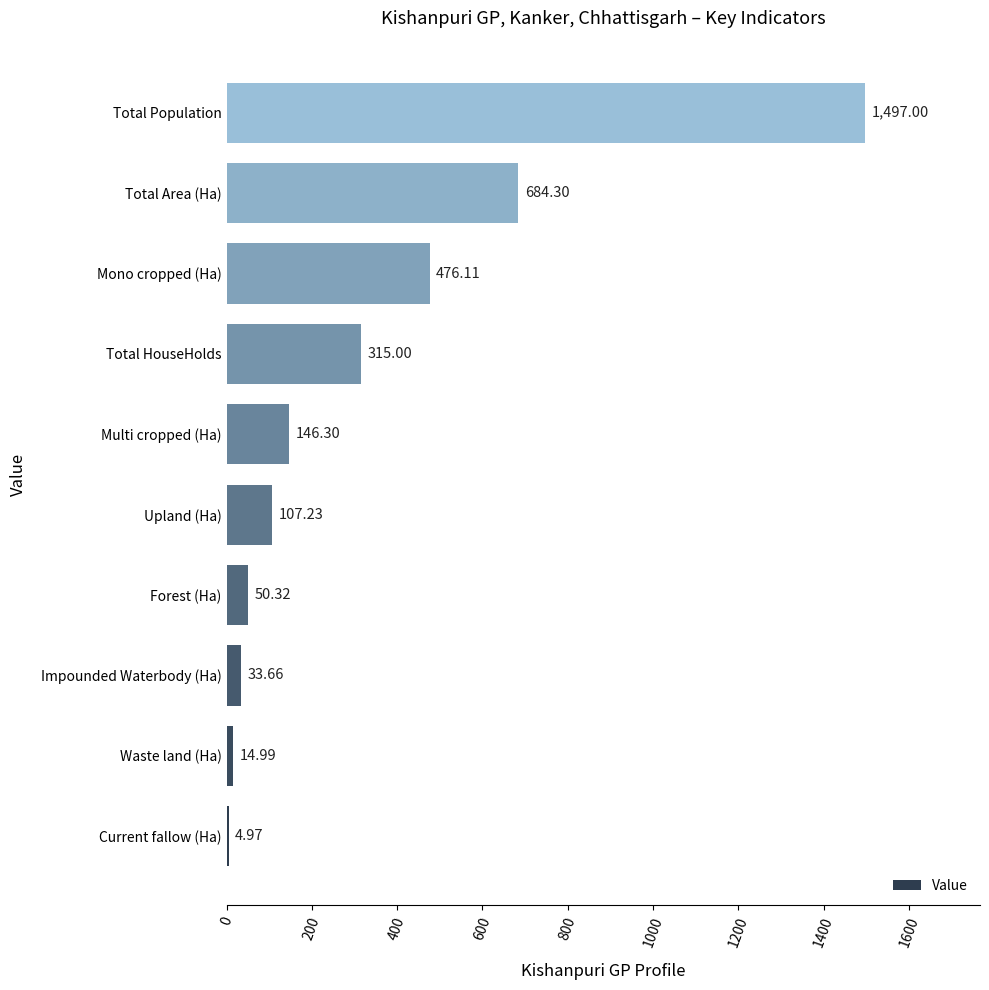

At which label is the value closest to 750?

Total Area (Ha)